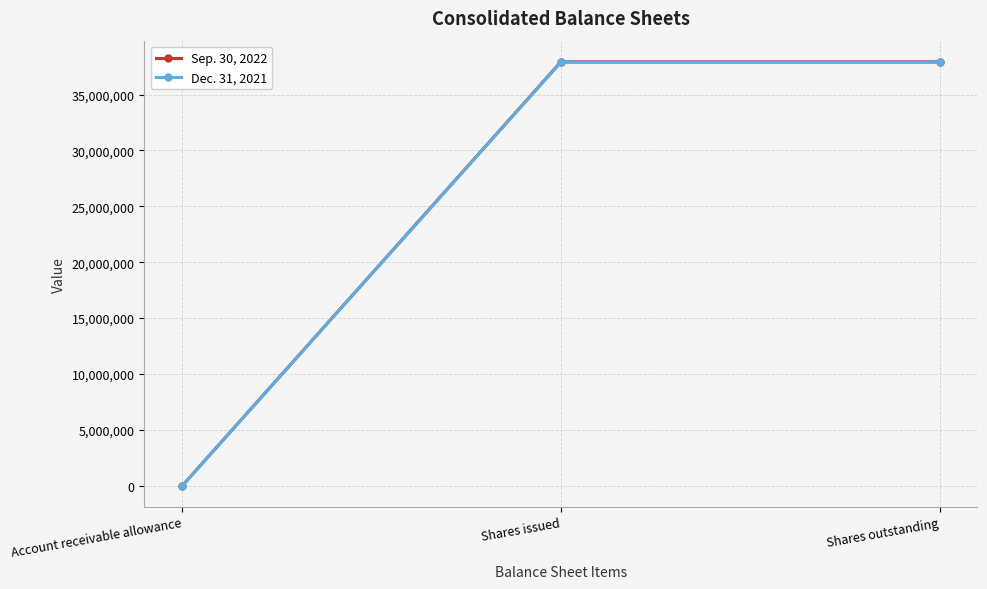

What value does the Sep. 30, 2022 series have at Shares outstanding?

37928970